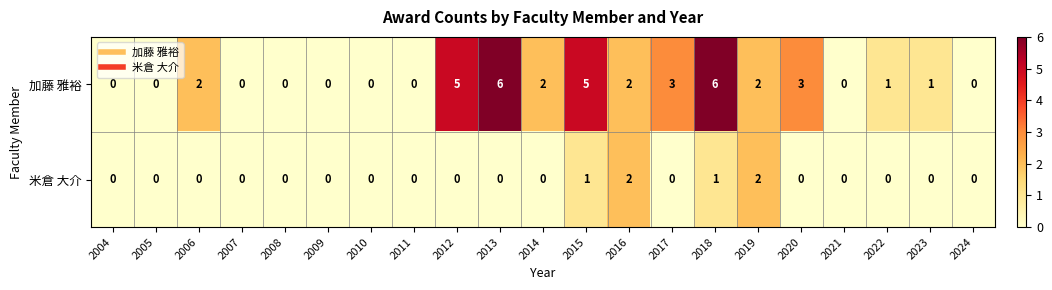

What is the greatest value displayed?

6